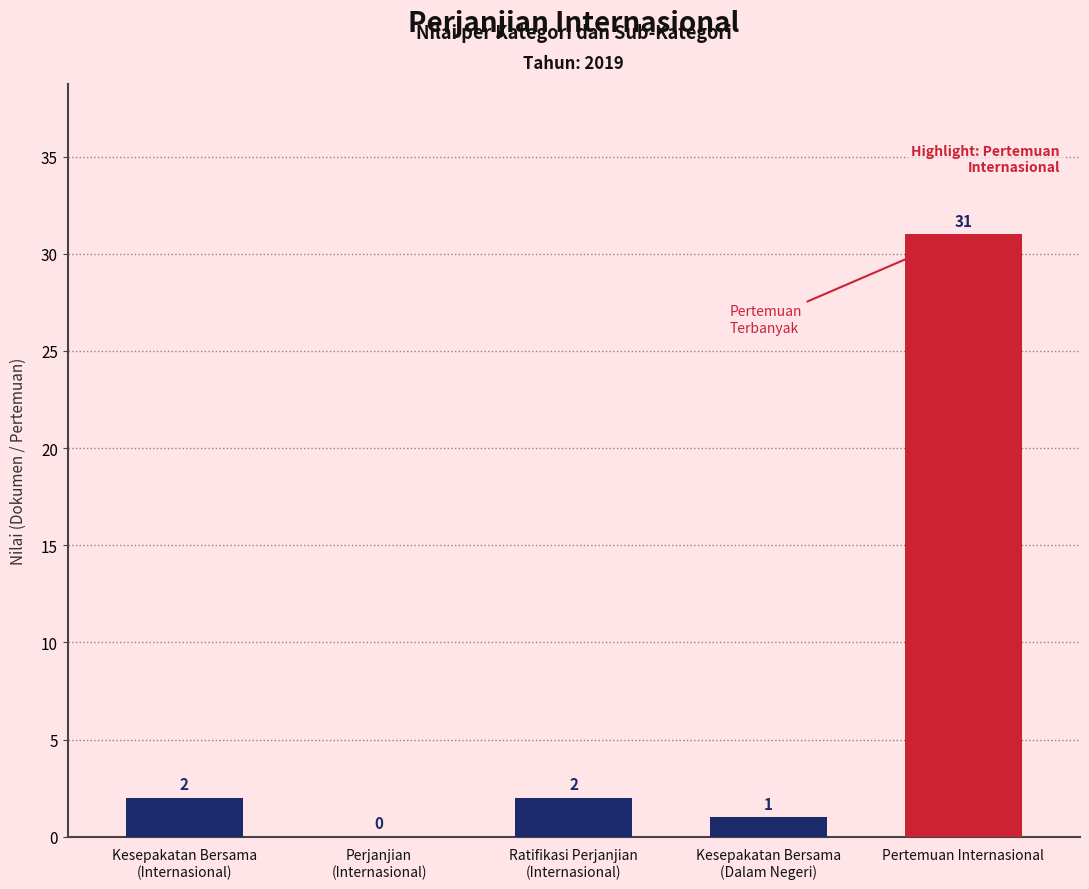

Is it true that the value at Perjanjian
(Internasional) is 12?

False